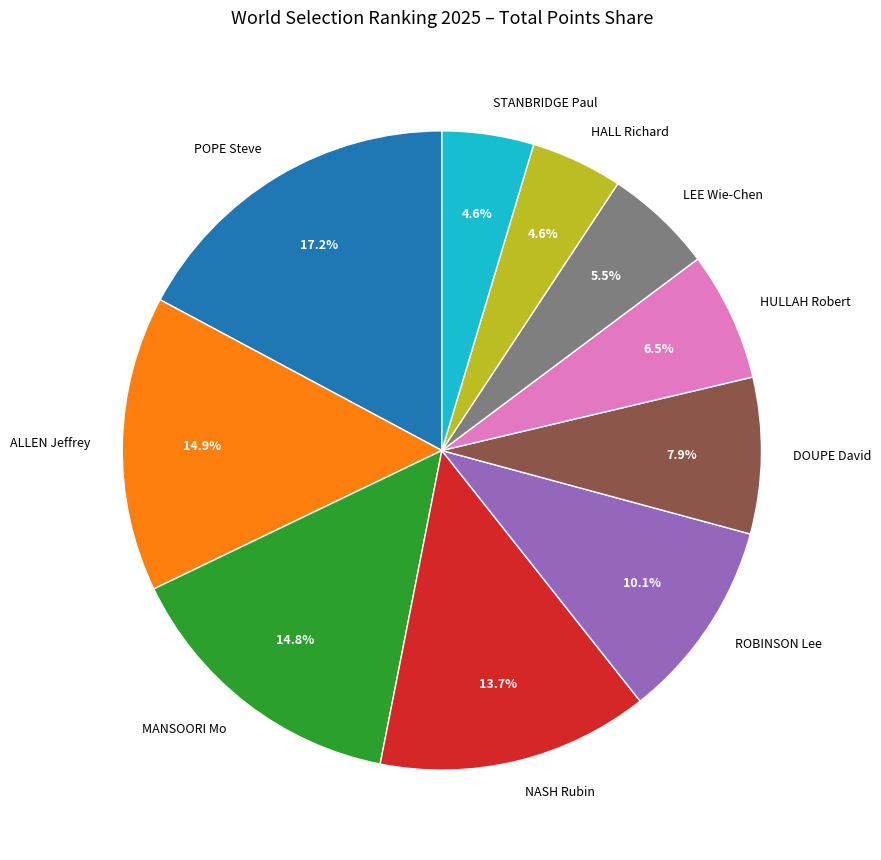

To the nearest percent, what is the difference between the largest and smallest slice percentages?

13%